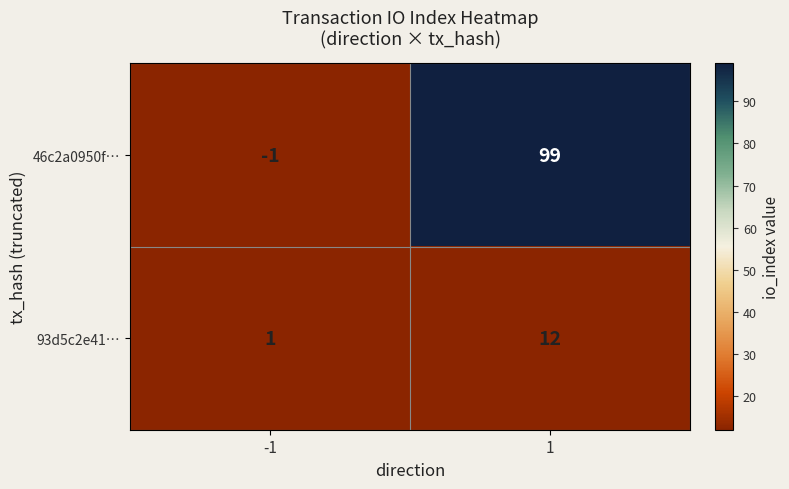

Reading left to right, extract all data points from this chart.

46c2a0950f…: -1	99
93d5c2e41…: 1	12